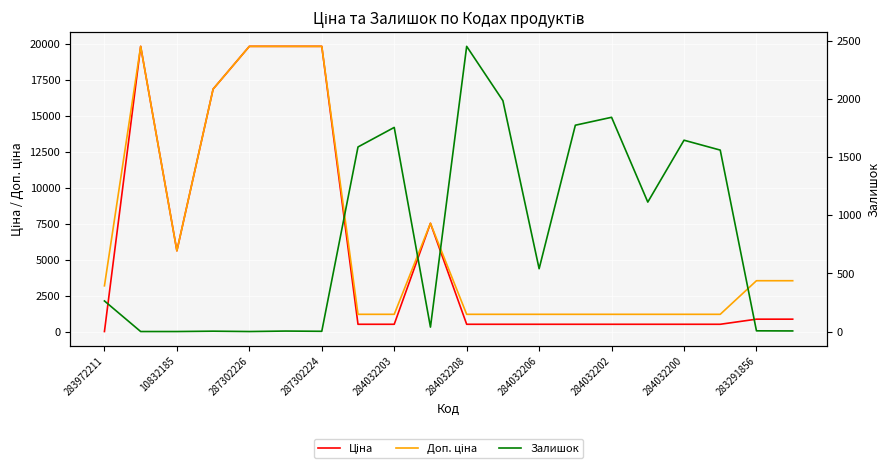

Reading left to right, list all the values displayed in this chart.

Ціна: 32.0	19831.1	5636.0	16863.2	19831.1	19831.1	19831.1	535.4	535.4	7545.9	535.4	535.4	535.4	535.4	535.4	535.4	535.4	535.4	889.9	889.9
Доп. ціна: 3205.0	19831.1	5636.0	16863.2	19831.1	19831.1	19831.1	1227.2	1227.2	7545.9	1227.2	1227.2	1227.2	1227.2	1227.2	1227.2	1227.2	1227.2	3559.7	3559.7
Залишок: 264.0	1.0	1.0	4.0	1.0	5.0	3.0	1588.0	1756.0	39.0	2453.0	1986.0	541.0	1775.0	1843.0	1114.0	1646.0	1561.0	7.0	6.0